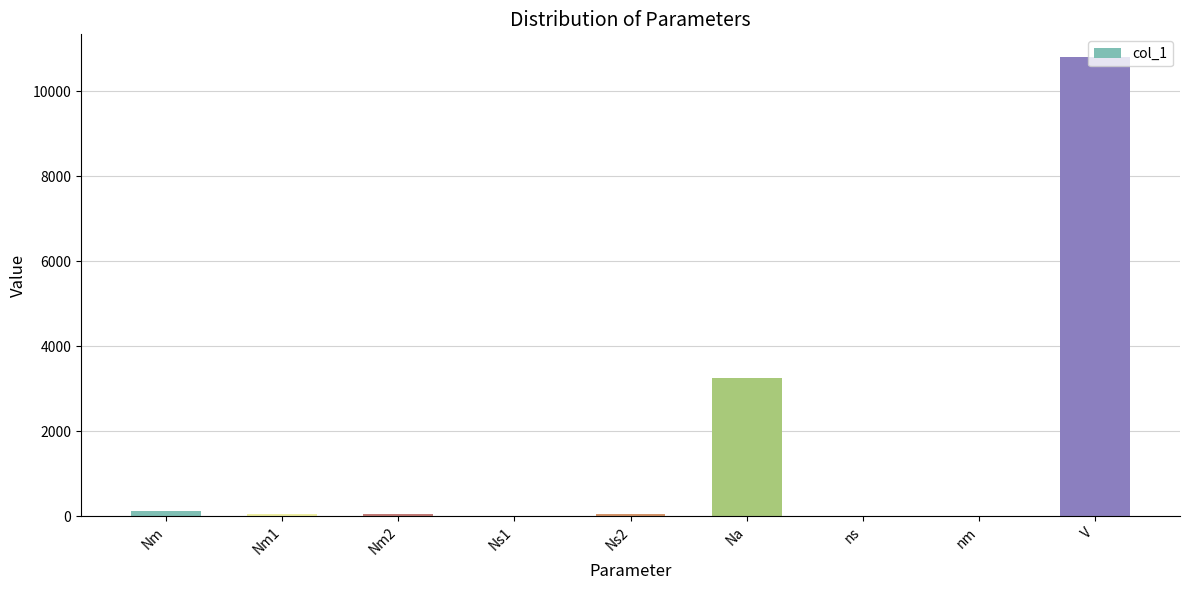

What is the sum of all values?

14316.3